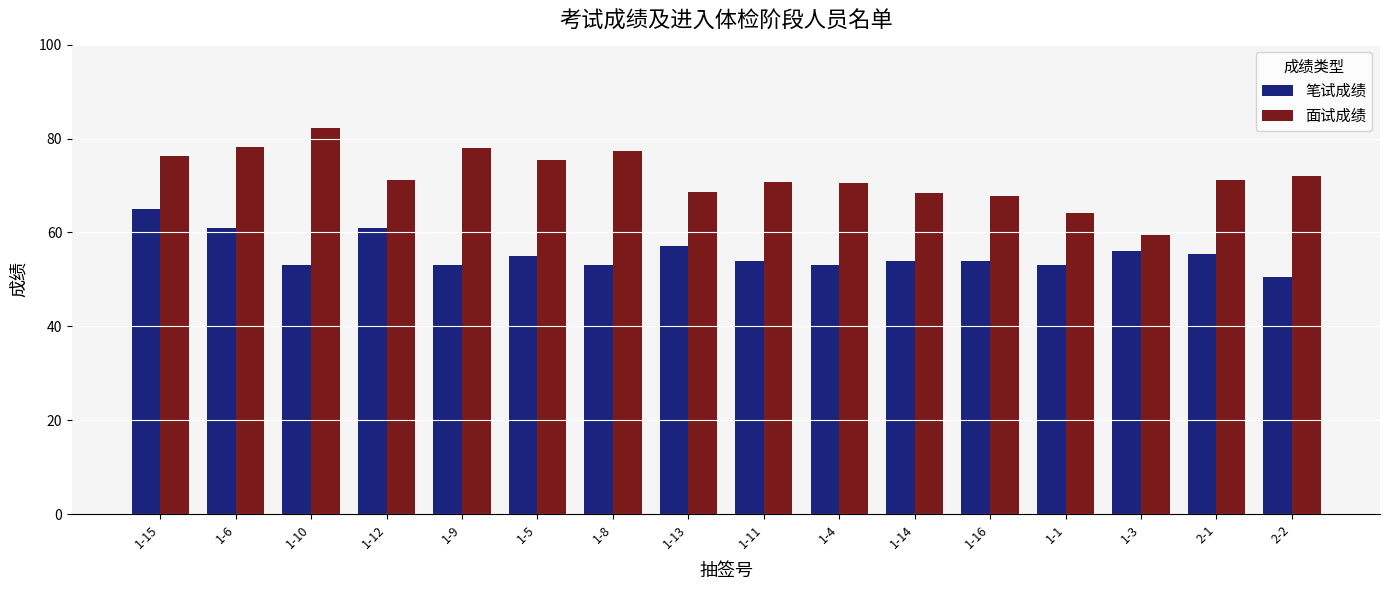

What is the difference between the maximum and minimum values in the 笔试成绩 series?

14.5